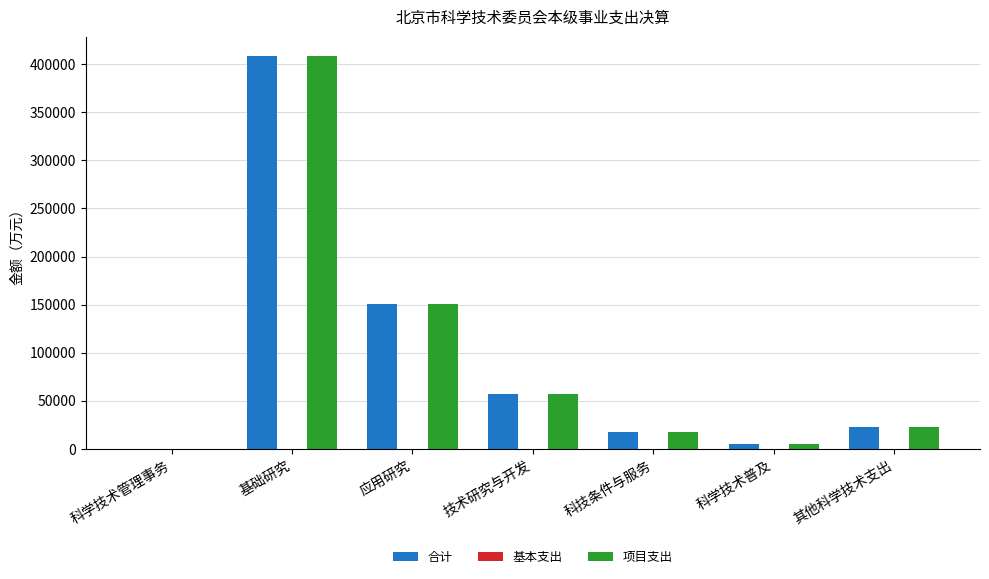

True or false: 合计 has a value of 499.5 at 科学技术管理事务.

True